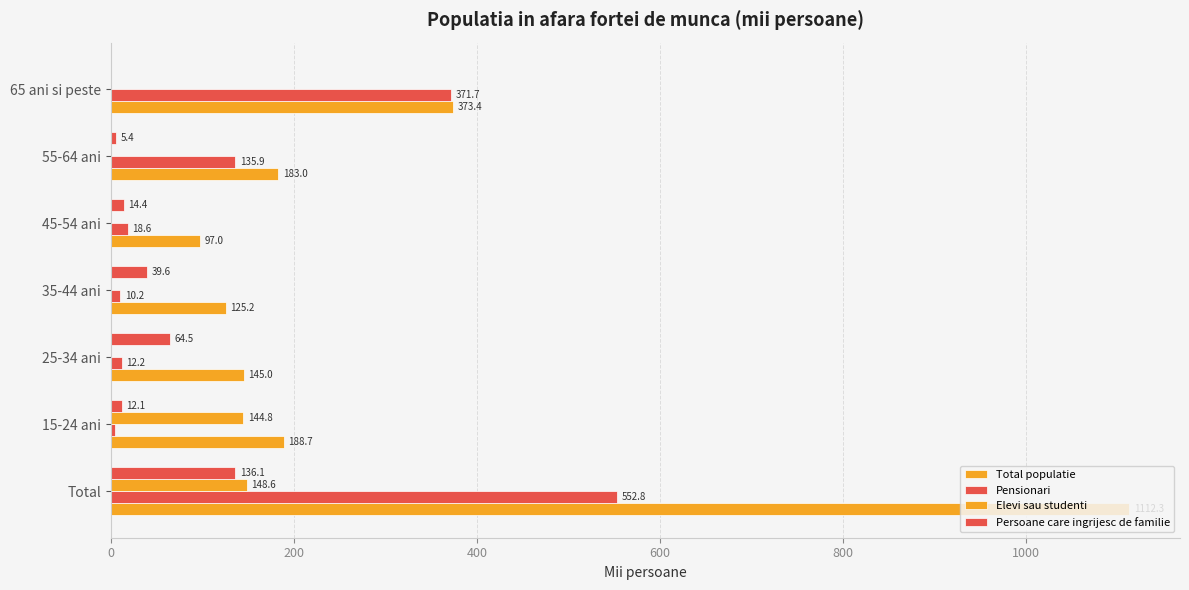

How many distinct data groups are displayed?

4